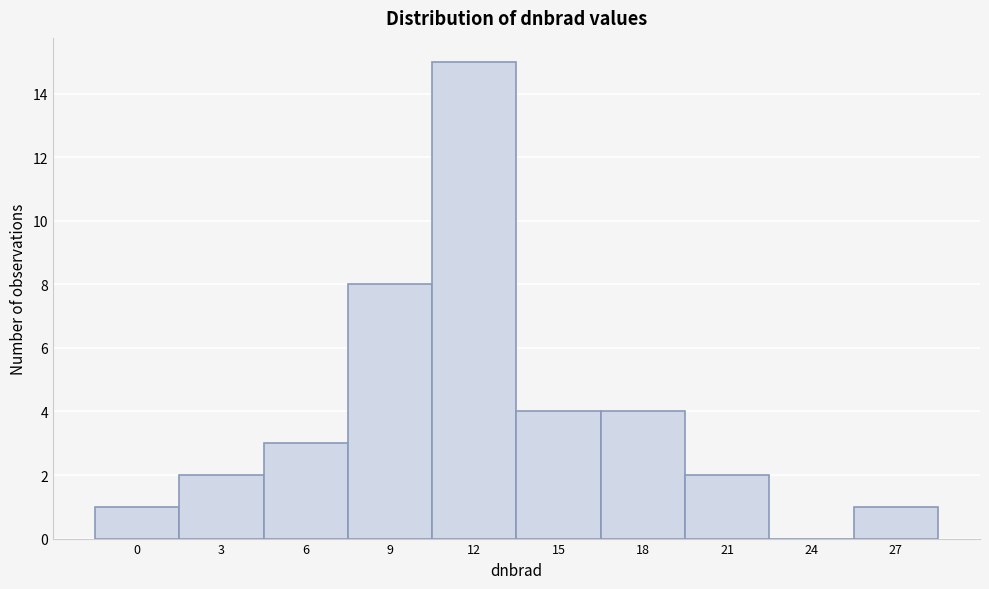

Reading left to right, transcribe all the data shown in this chart.

0=1	3=2	6=3	9=8	12=15	15=4	18=4	21=2	24=0	27=1